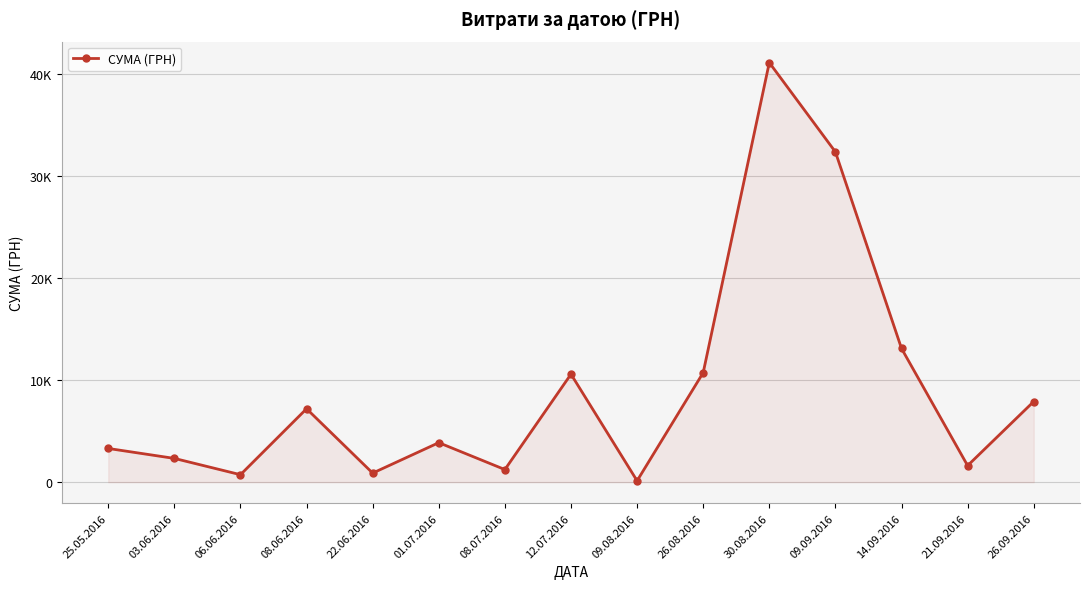

At which label is the value closest to 20627?

14.09.2016